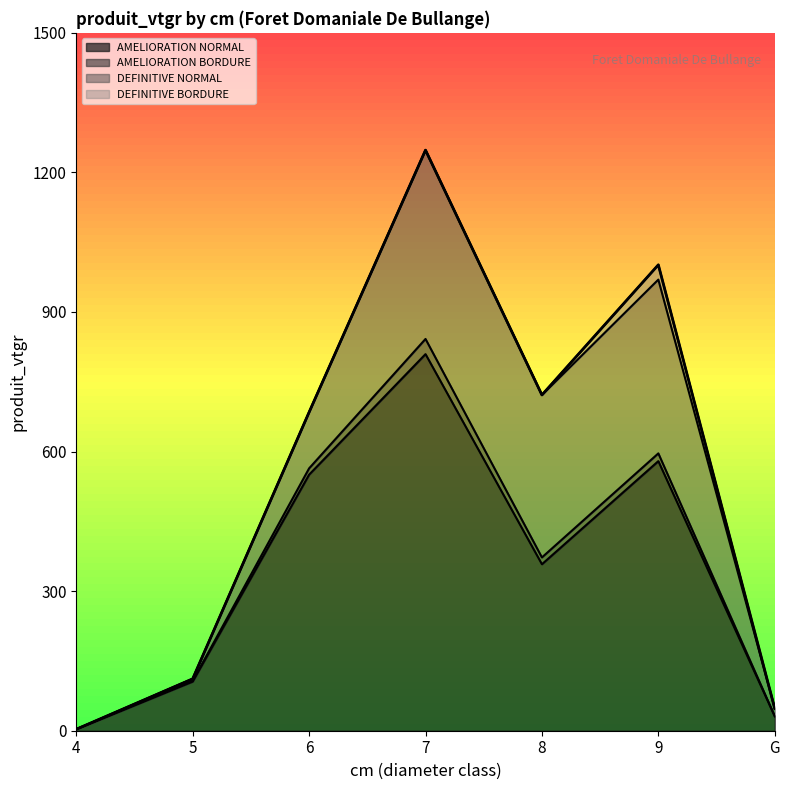

Rank the series at 4 from highest to lowest value.

AMELIORATION NORMAL, AMELIORATION BORDURE, DEFINITIVE NORMAL, DEFINITIVE BORDURE